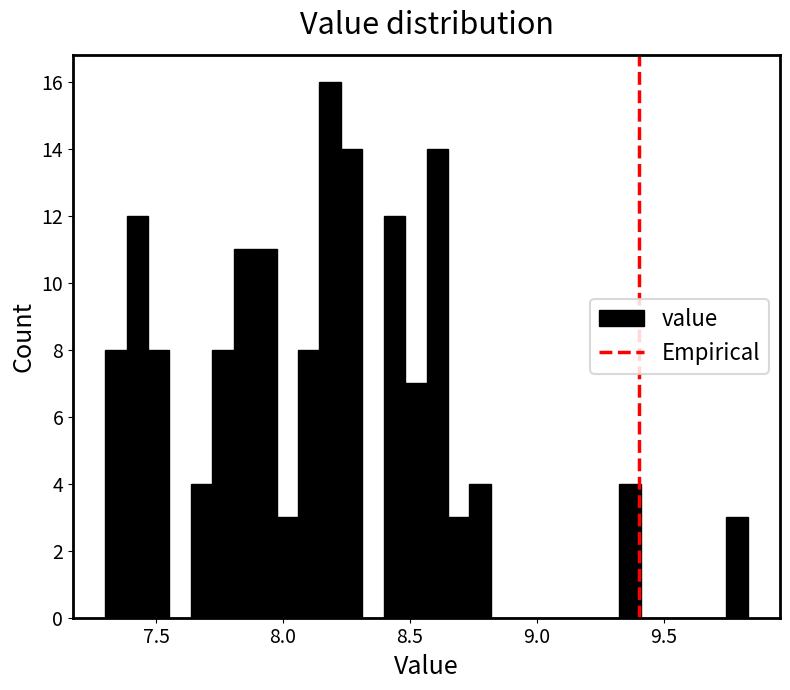

Read against the x-axis, roughly where is the centre of the tallest bar?

8.20